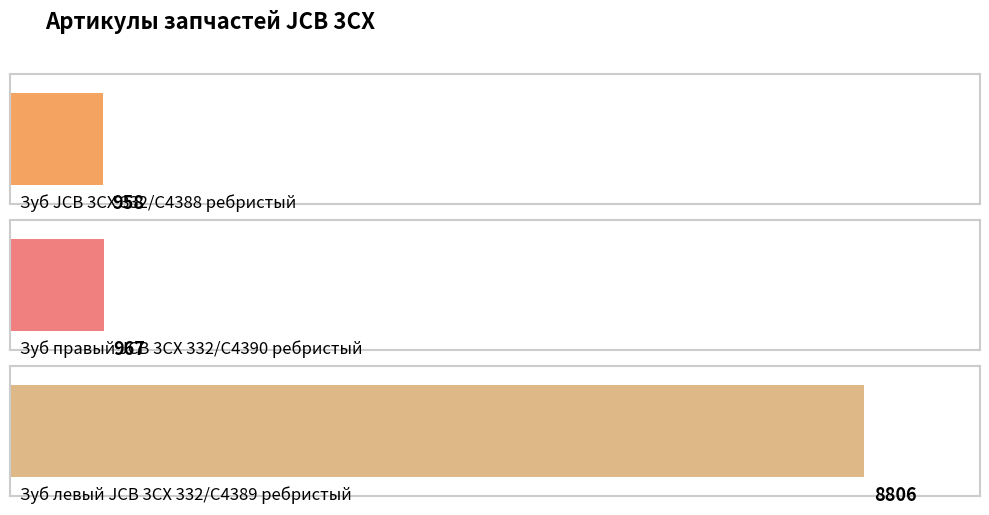

True or false: the data shows 370 at Зуб JCB 3CX 332/C4388 ребристый.

False